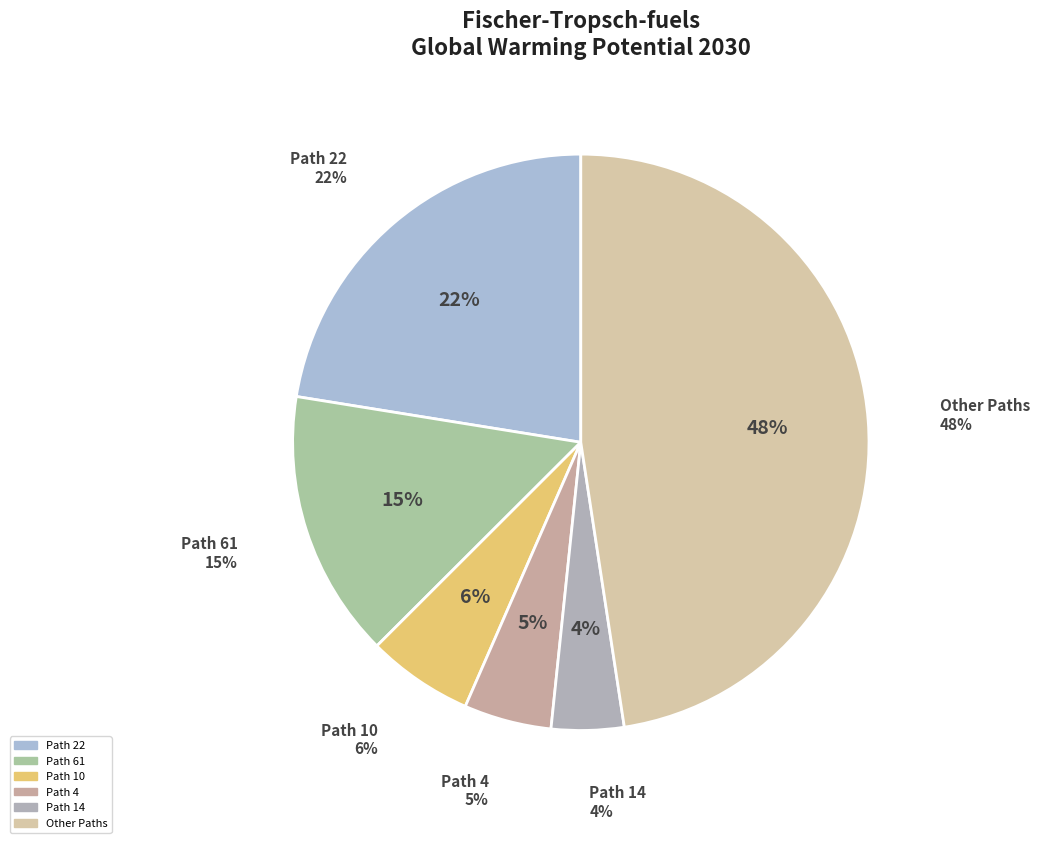

Is Path 13 the majority of the pie?

No